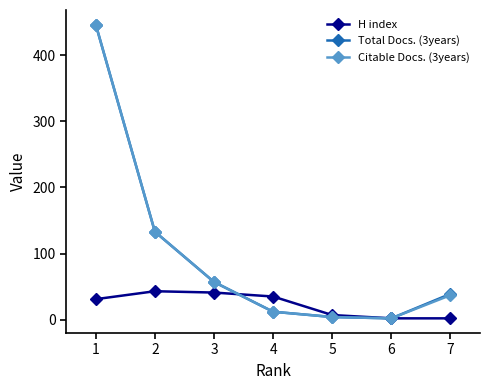

Is the value of H index at 6 greater than the value of Total Docs. (3years) at 7?

No